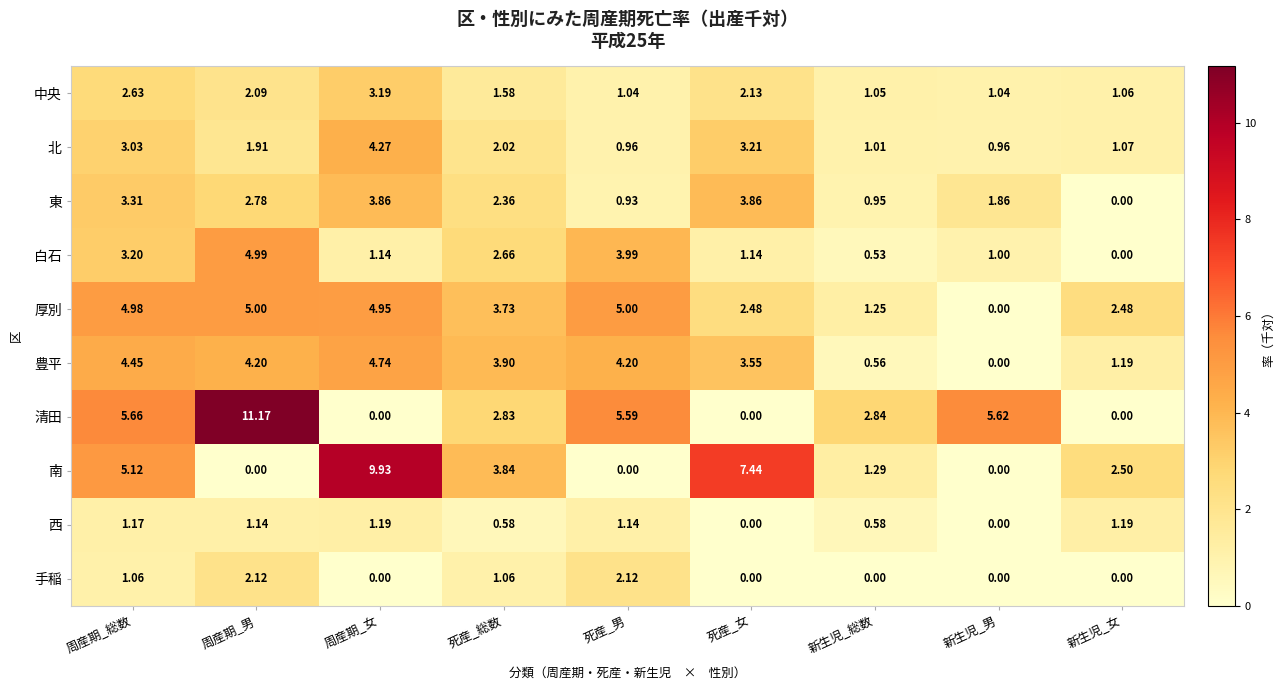

Where does the 豊平 series first go above 3?

周産期_総数